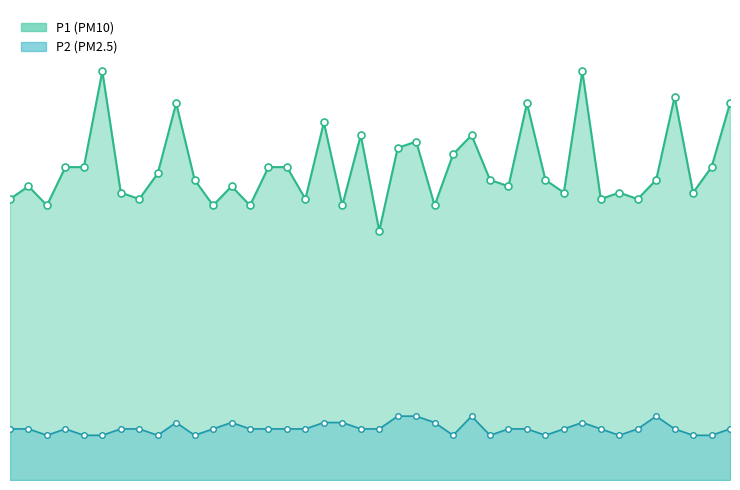

List the series in order of their peak value, highest first.

P1, P2